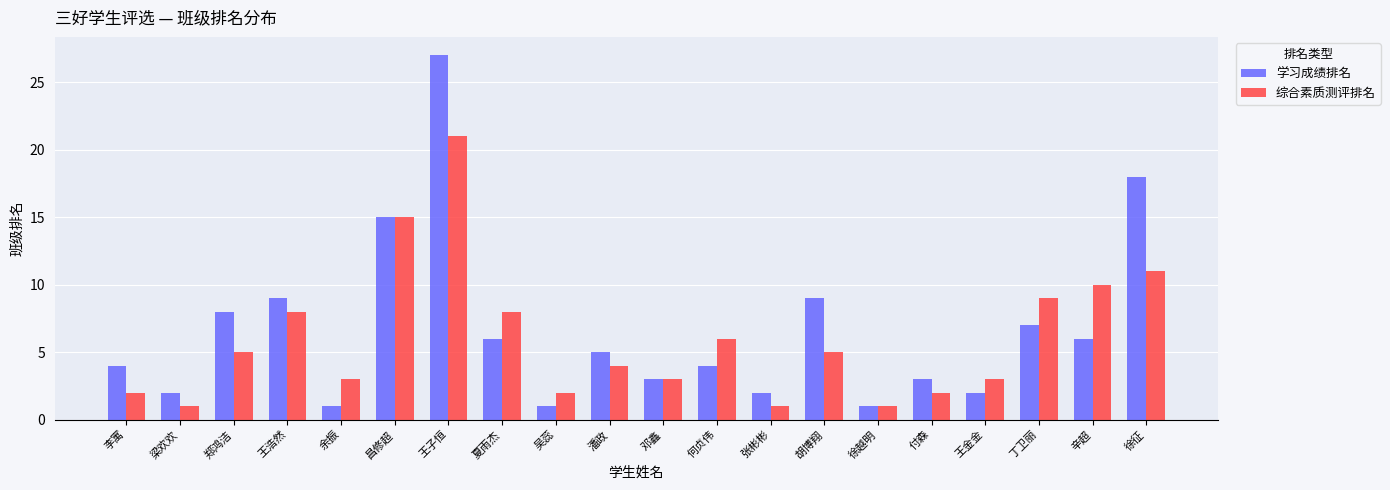

How many values in the 综合素质测评排名 series are below 5?

10